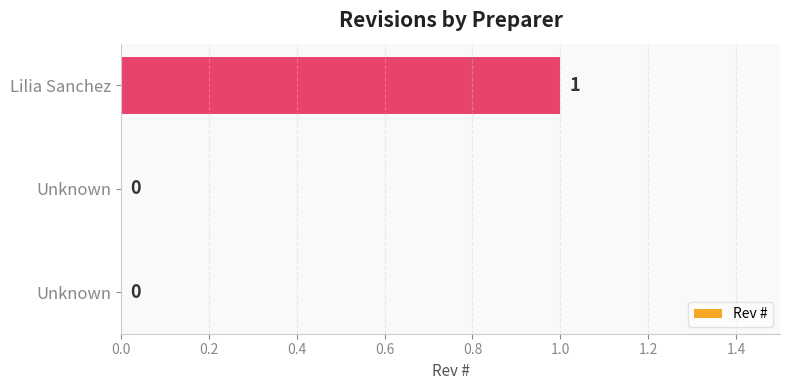

Are the bars horizontal?

Yes